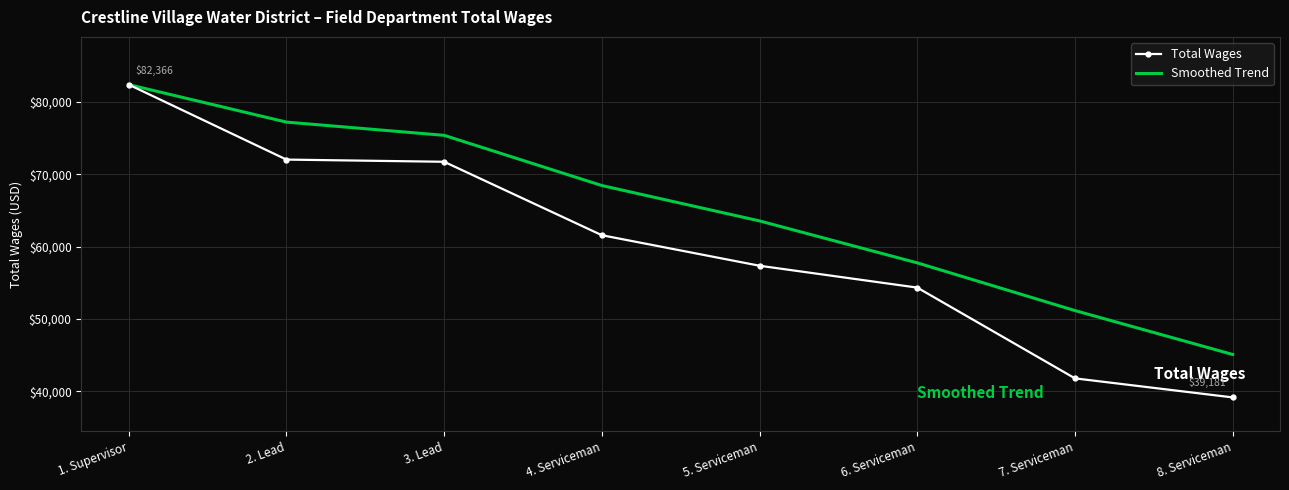

At which label does Total Wages first exceed 61574?

1. Supervisor